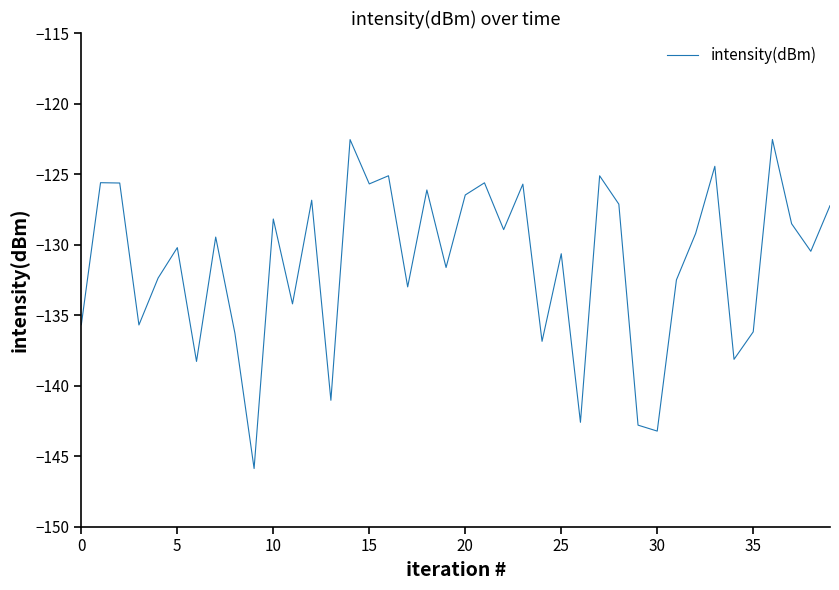

What is the difference between the maximum and minimum values?

23.3